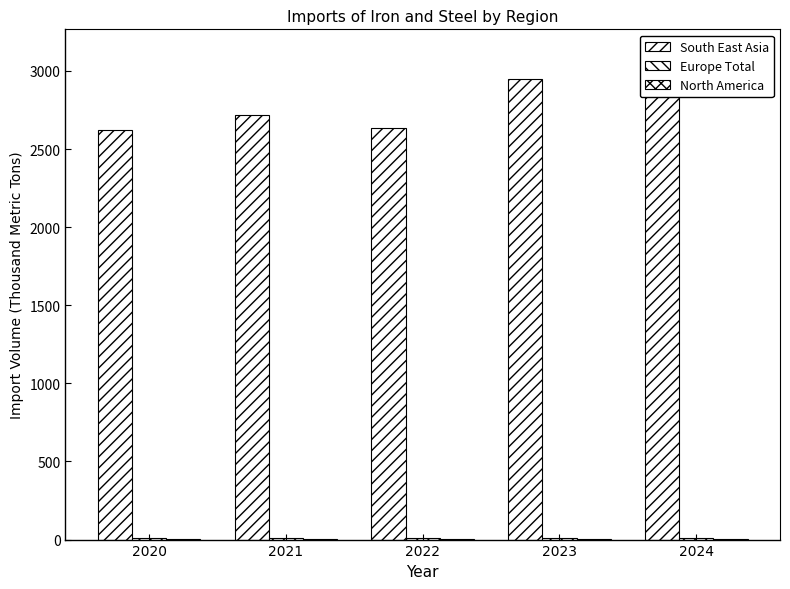

What is the lowest value of the North America series?

2.7